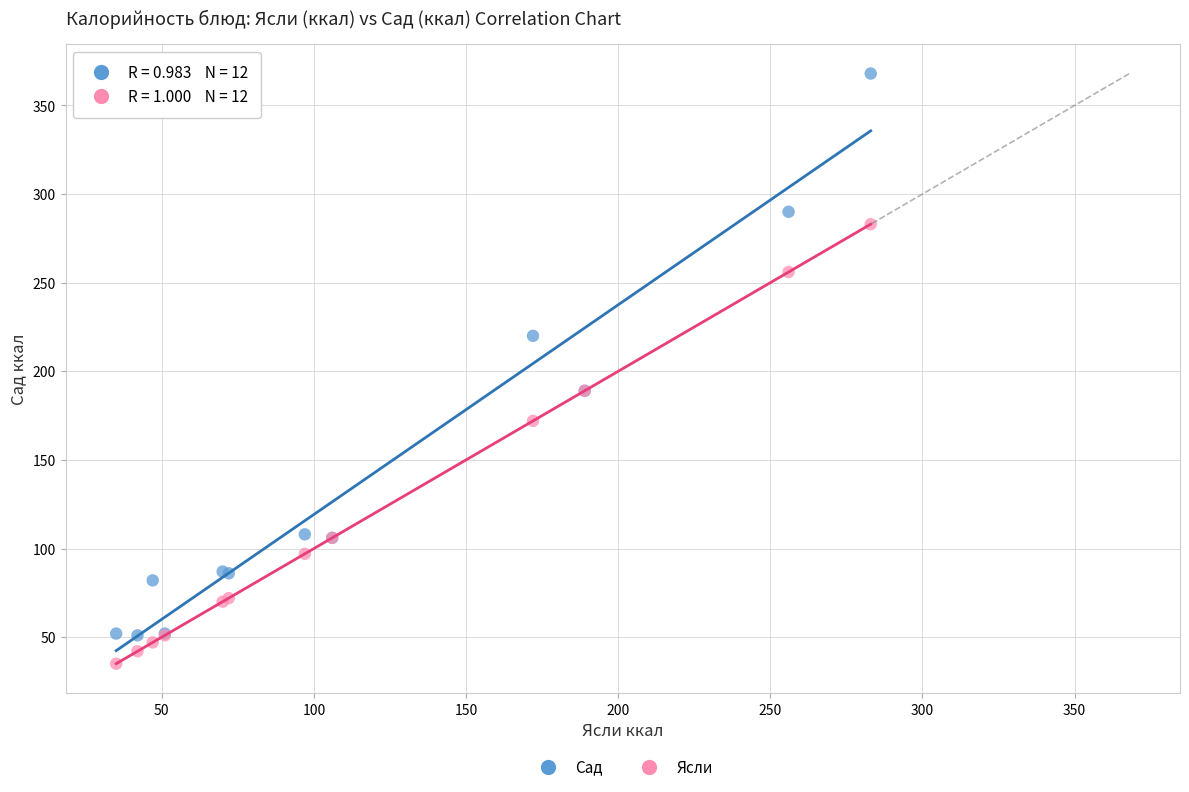

Which series reaches the minimum Y coordinate?

Ясли